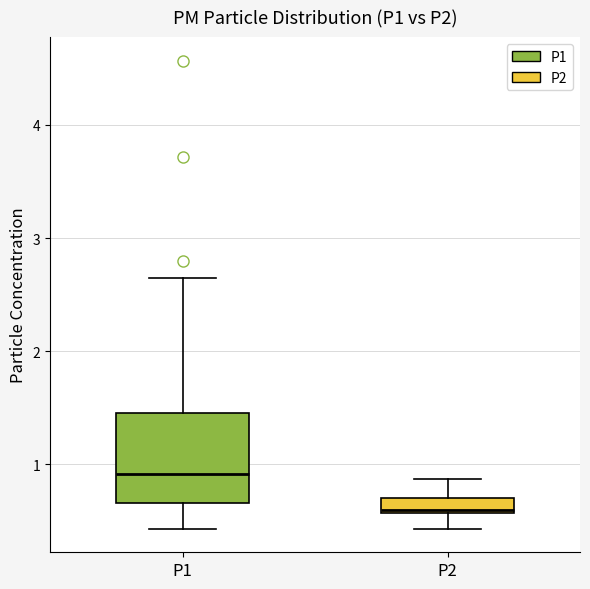

Which box's median line is the lowest?

P2